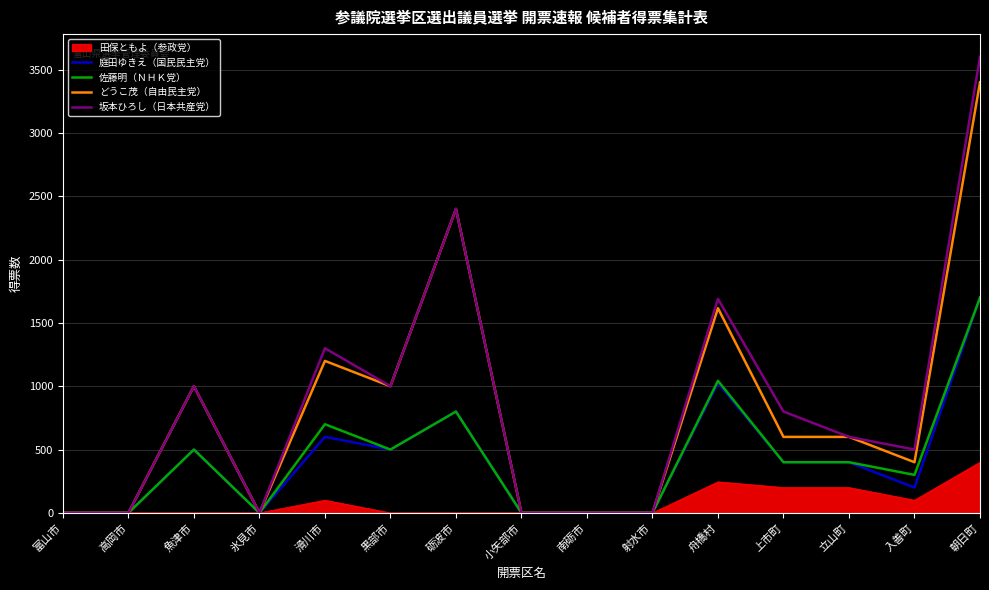

The value of 坂本ひろし（日本共産党） at 舟橋村 is 1690. True or false?

True